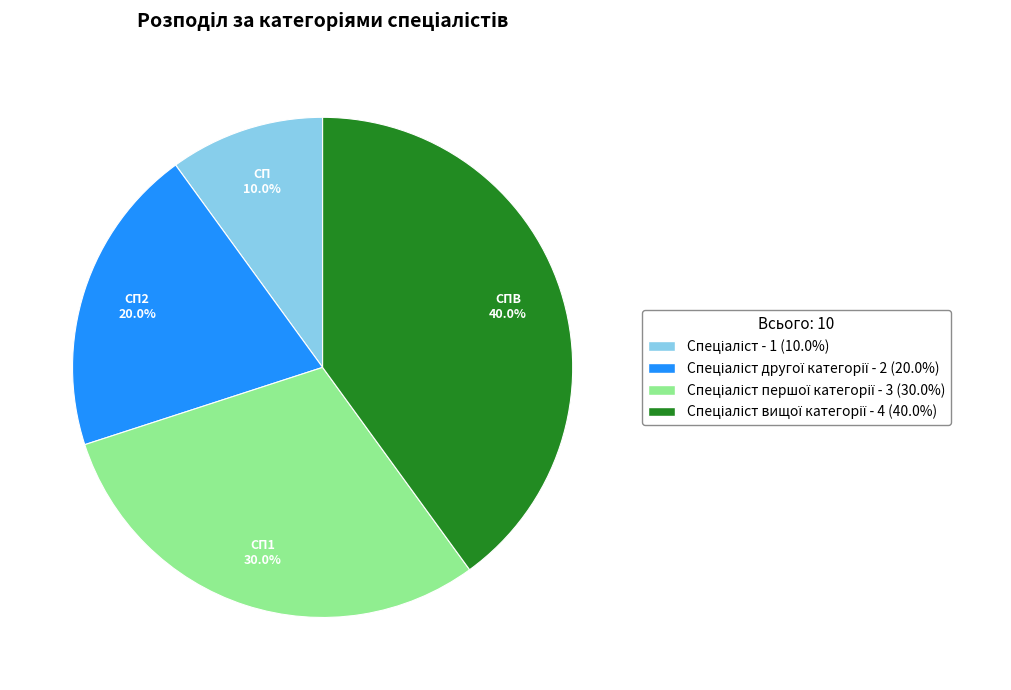

Does any single category account for the majority?

No